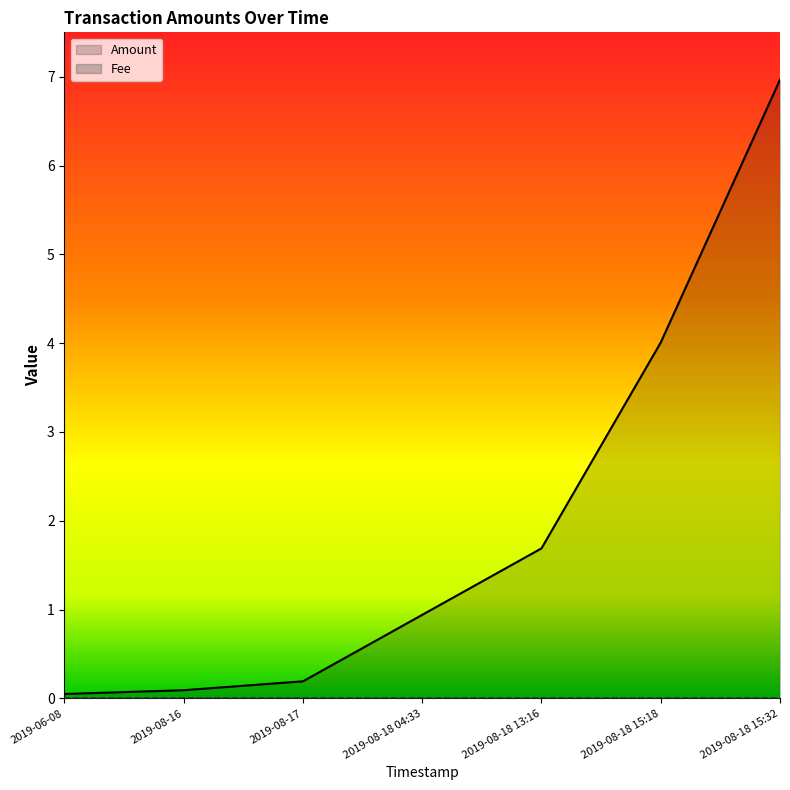

Does the chart have visible grid lines?

No